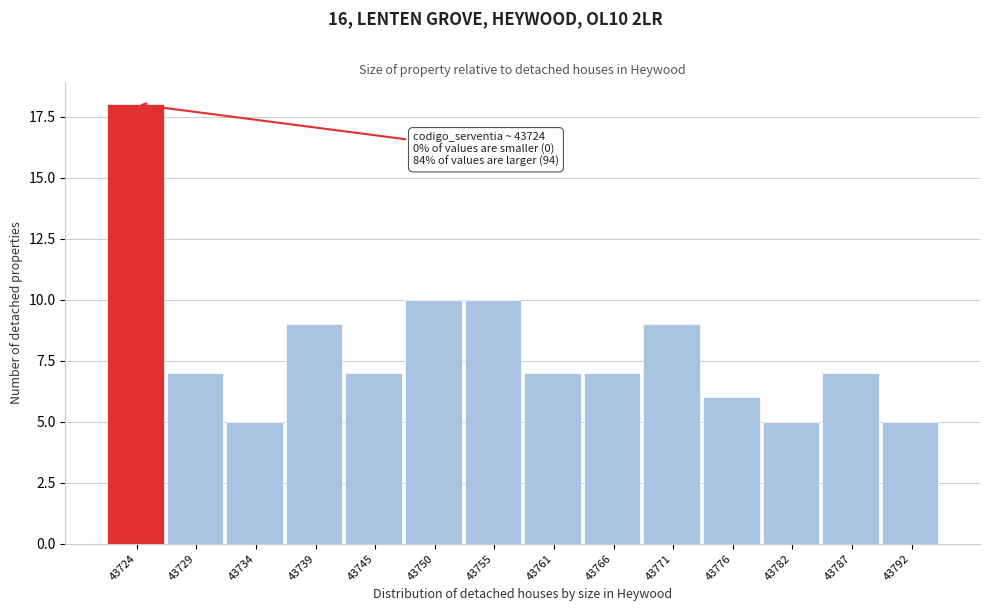

Reading right to left, list all the values displayed in this chart.

5	7	5	6	9	7	7	10	10	7	9	5	7	18